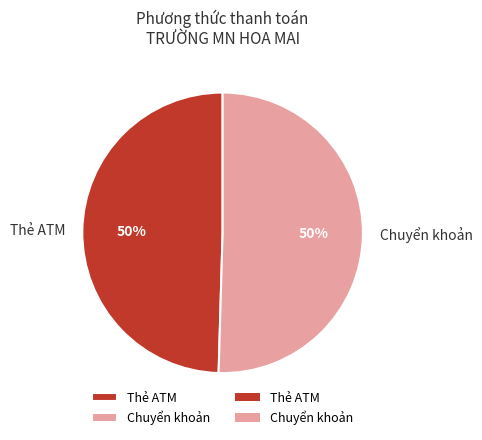

How many segments does this pie chart have?

2